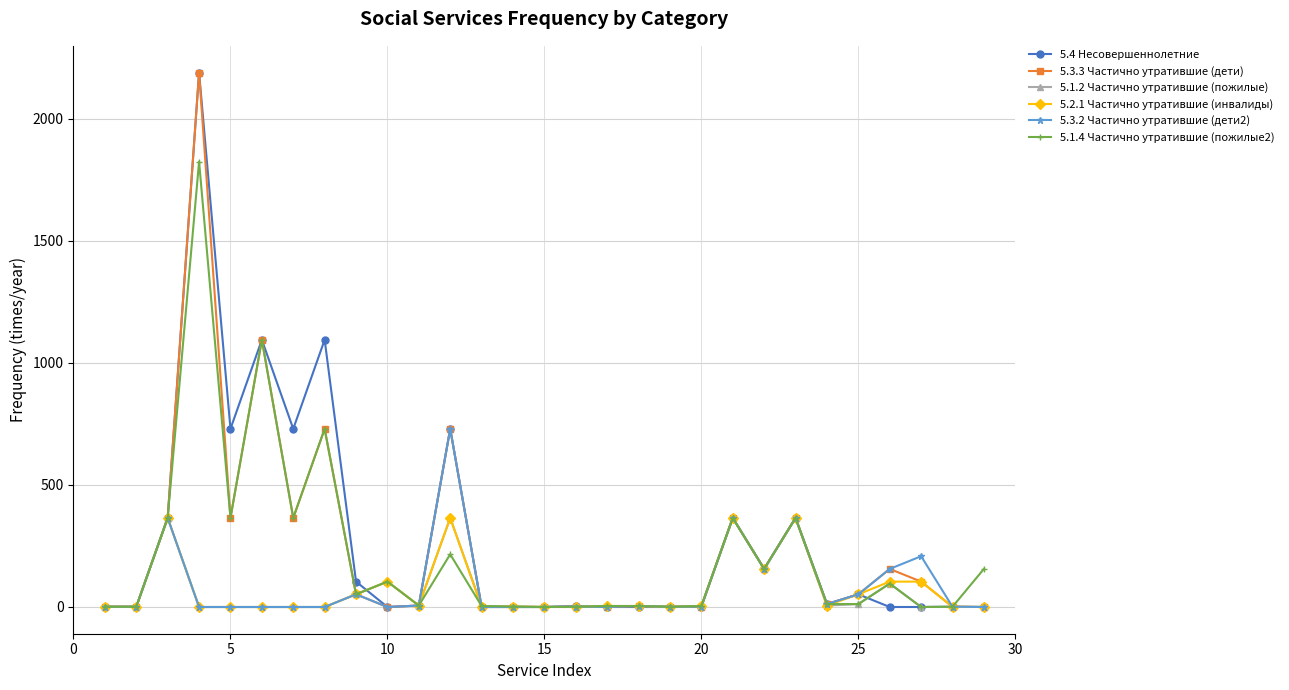

True or false: 5.2.1 Частично утратившие (инвалиды) has more than 1 interior local peaks.

True